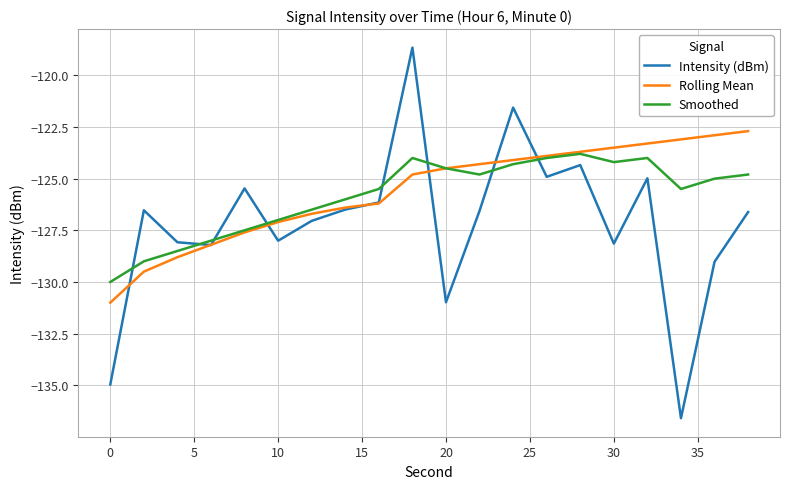

Which series has the largest range (max minus min)?

Intensity (dBm)